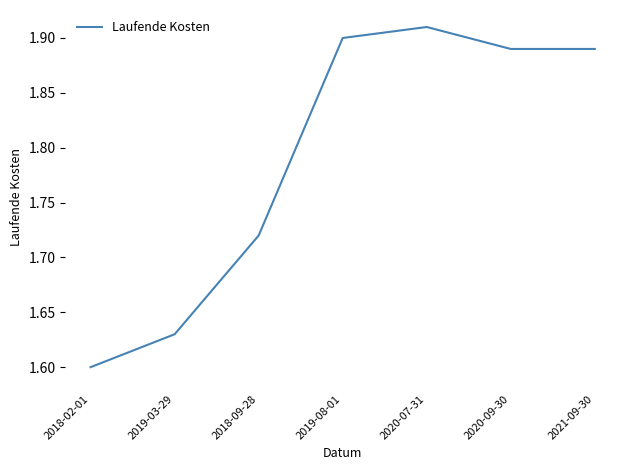

What is the average value?

1.8